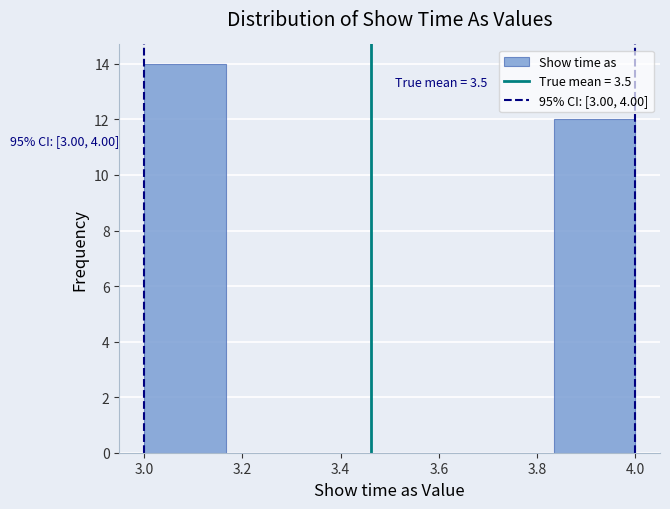

Which range on the x-axis has the tallest bar?

3.00 to 3.16